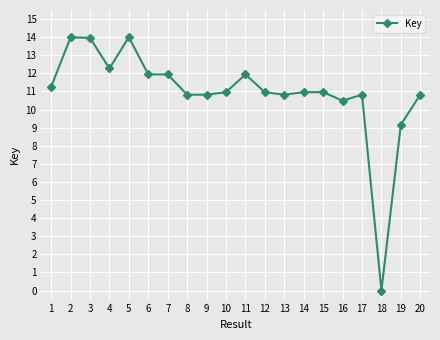

At which label is the value closest to 7?

19